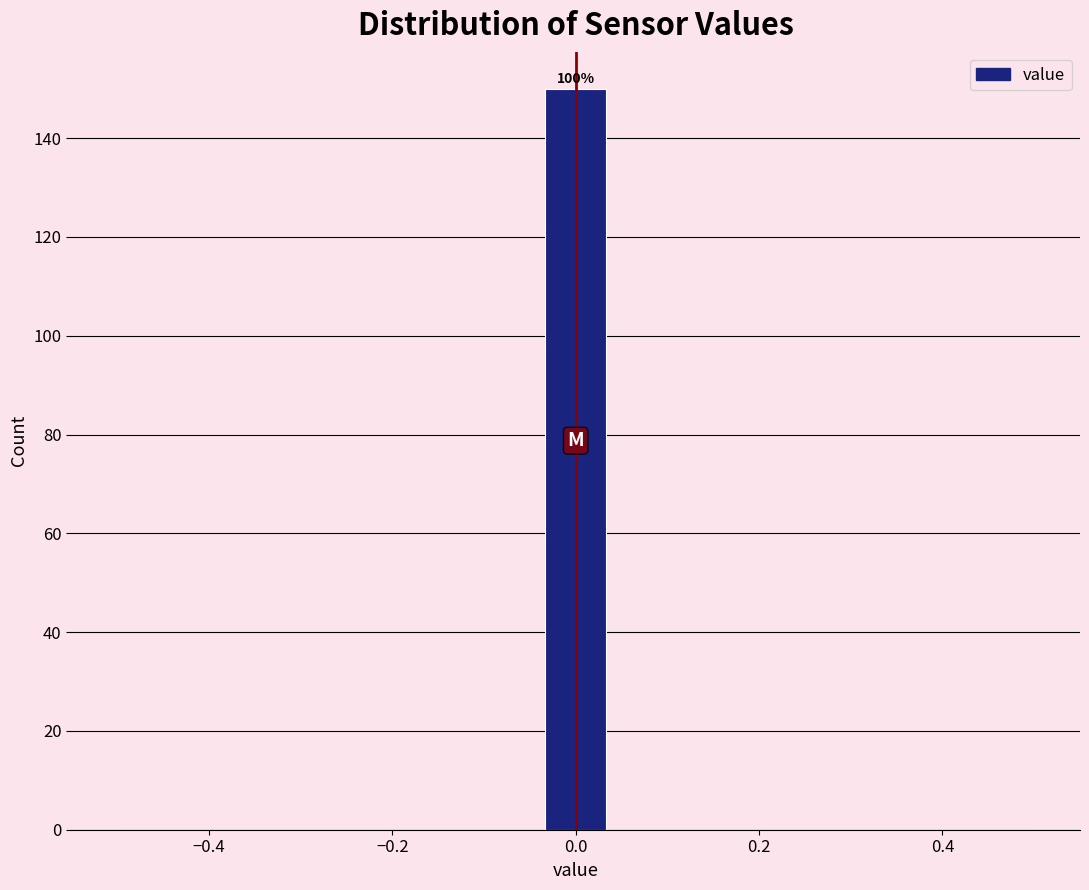

Around what value on the x-axis is the tallest bar? Give the approximate position of its centre, as read against the axis.

0.00